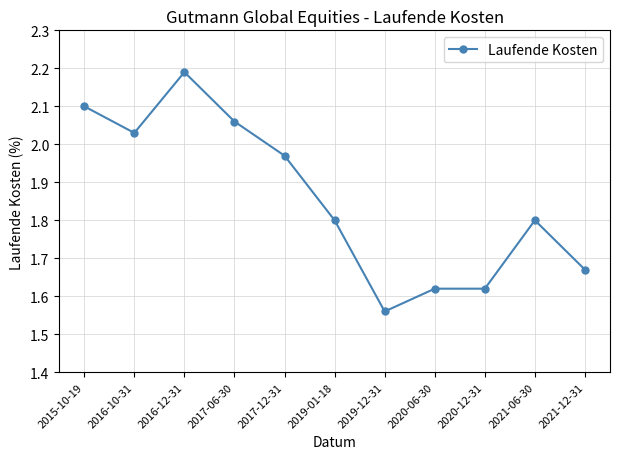

At which category does the data reach its first local valley?

2016-10-31